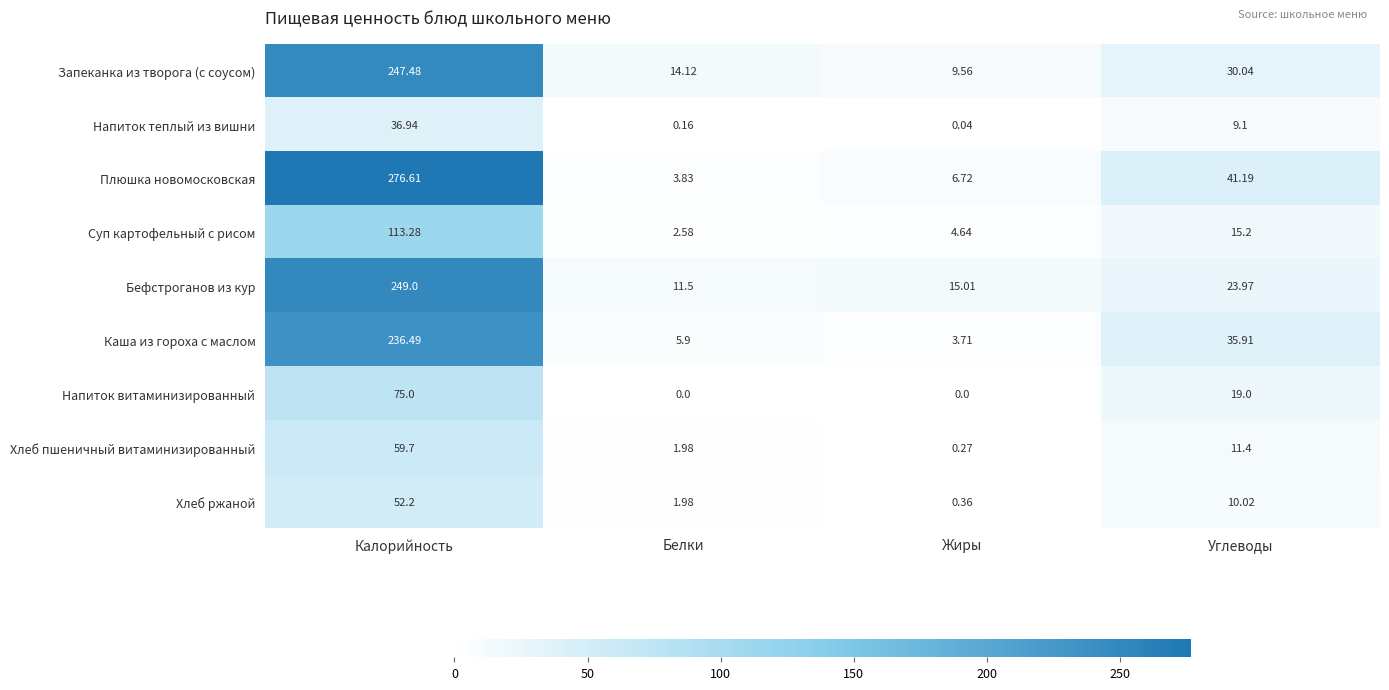

Where does the Запеканка из творога (с соусом) series first go above 30?

Калорийность